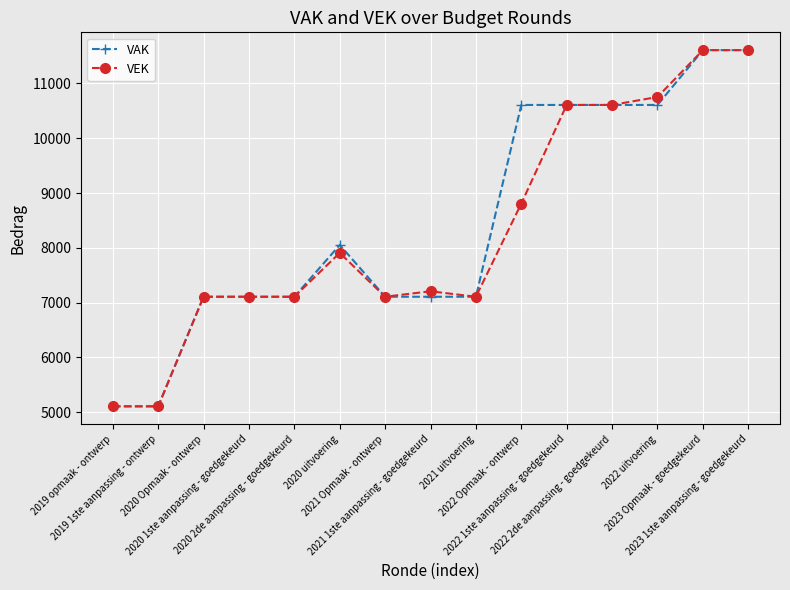

The VAK series shows 7108 at 2021 uitvoering. True or false?

True